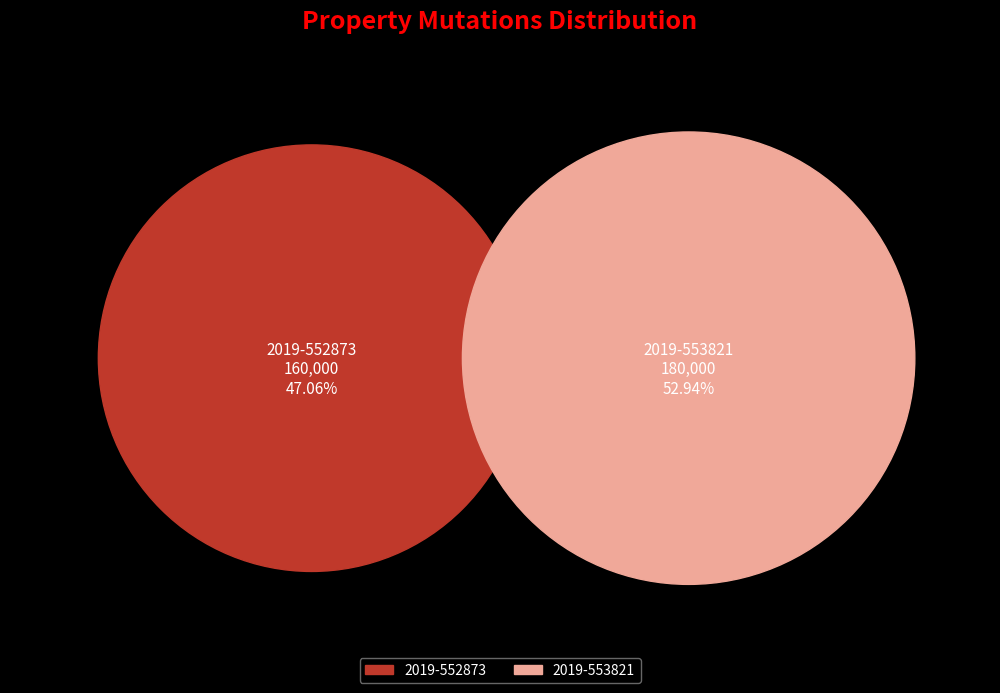

Combined, do 2019-553821 and 2019-552873 account for over 50%?

Yes